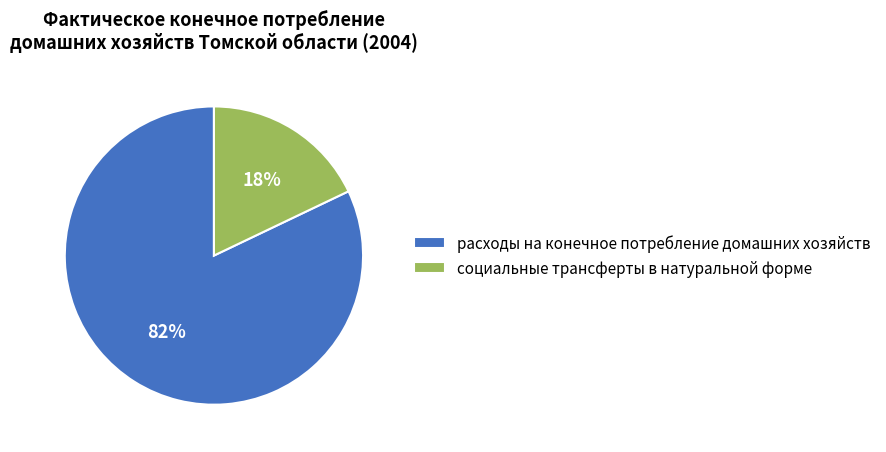

Count the number of slices in the pie.

2